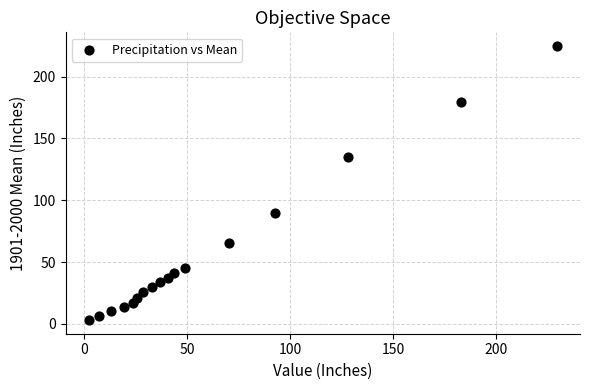

What is the range of X values (max minus min)?

227.0